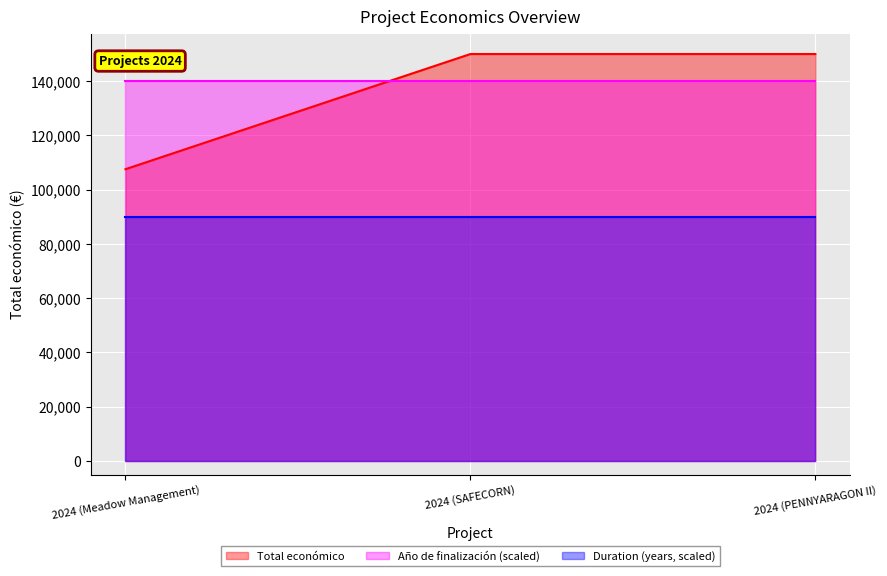

The chart shows a value of 205356 at 2024 (PENNYARAGON II). True or false?

False